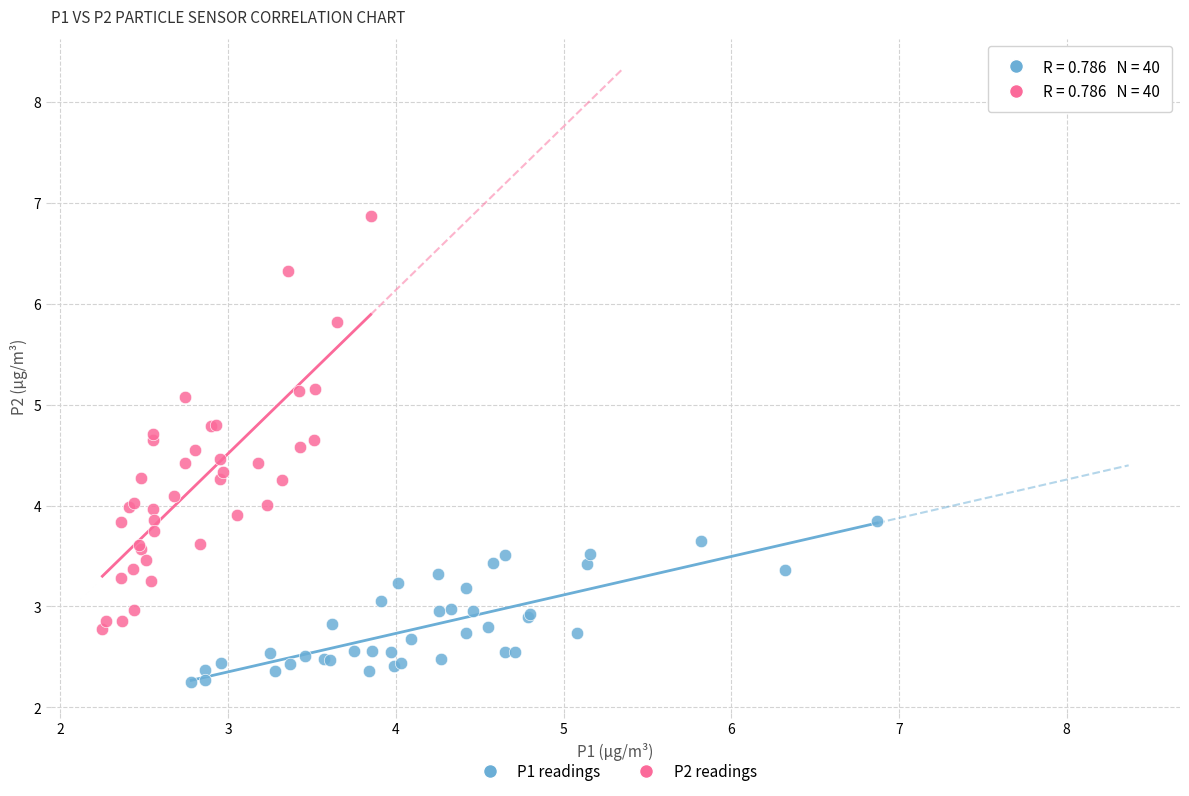

Which series has the largest Y range (max minus min)?

P2 readings